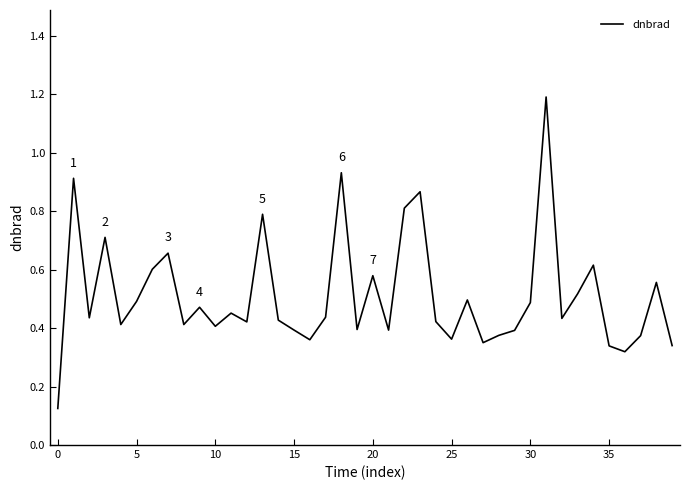

True or false: there are more than 0 points higher than both neighbors.

True